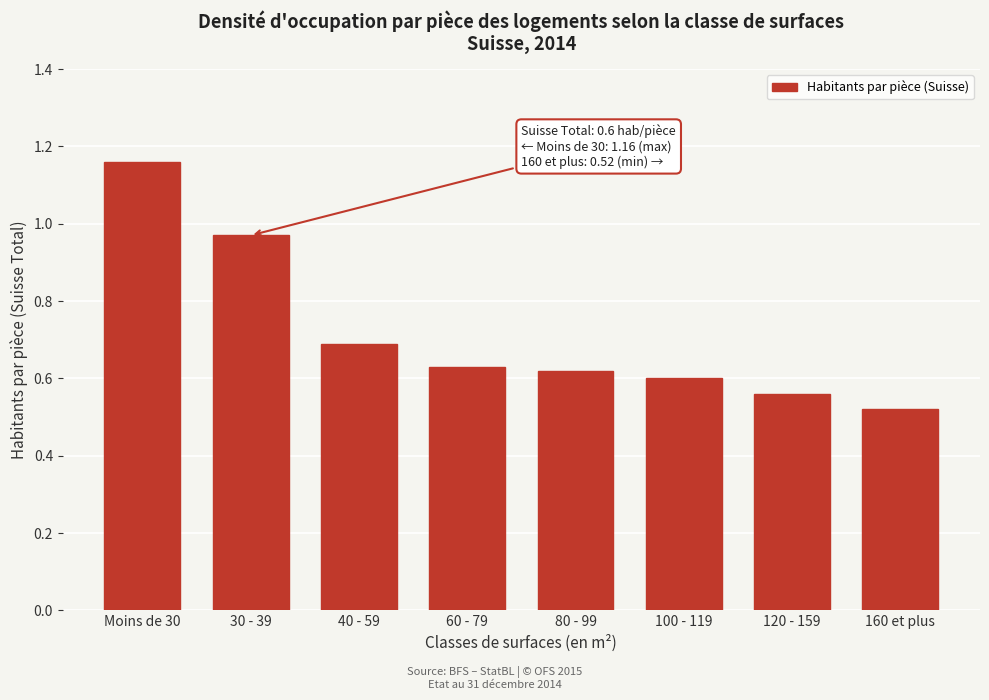

The chart shows a value of 1.0 at 100 - 119. True or false?

False